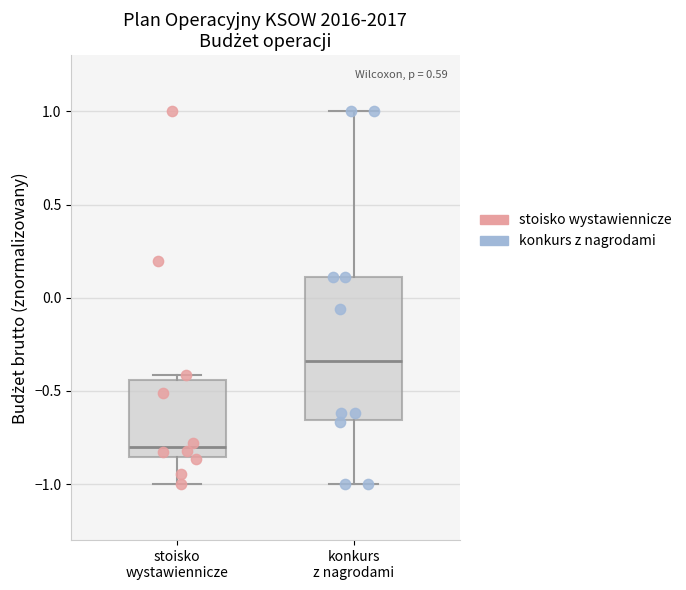

Which box's median line is the highest?

konkurs z nagrodami